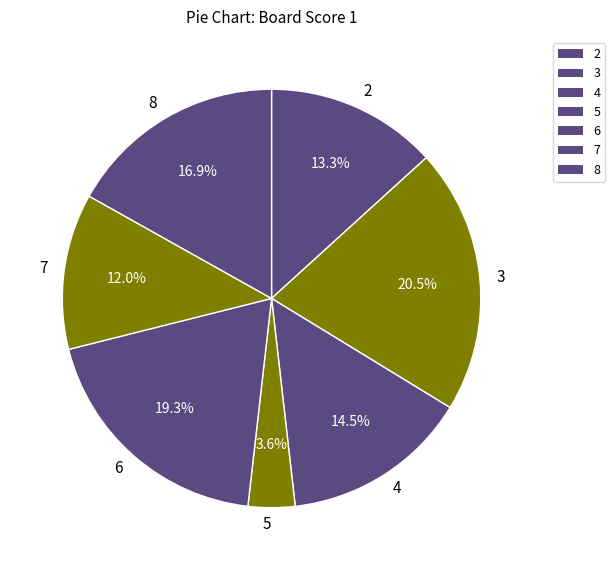

Which has a higher value, 7 or 3?

3